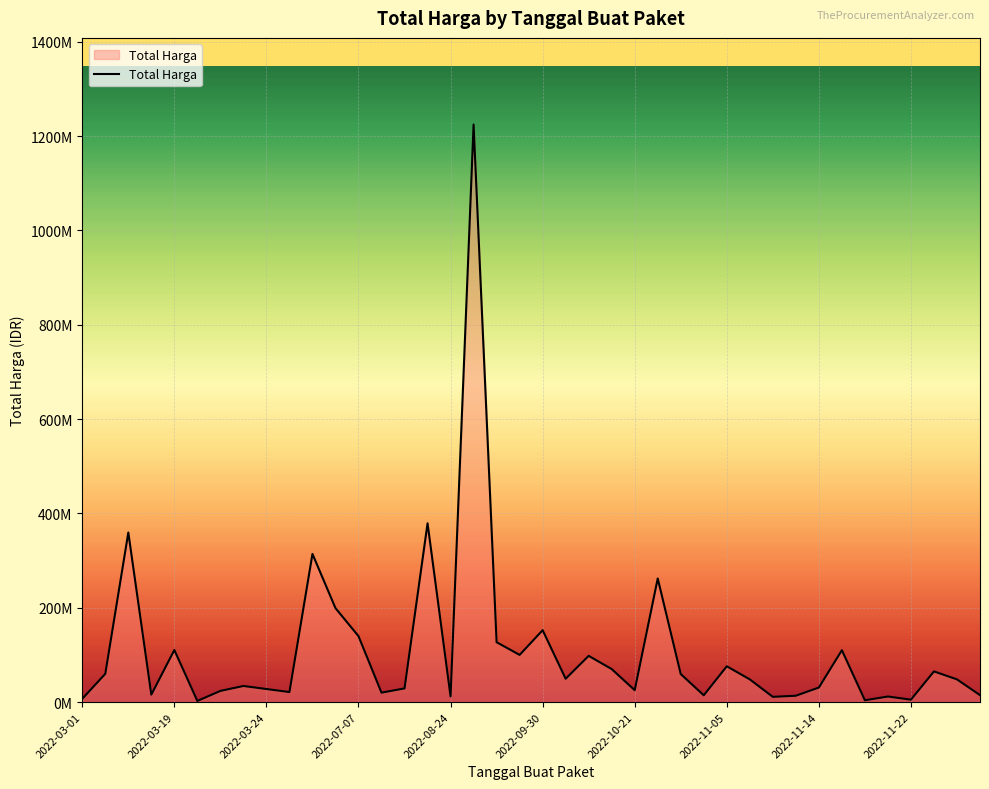

Does the chart have visible grid lines?

Yes